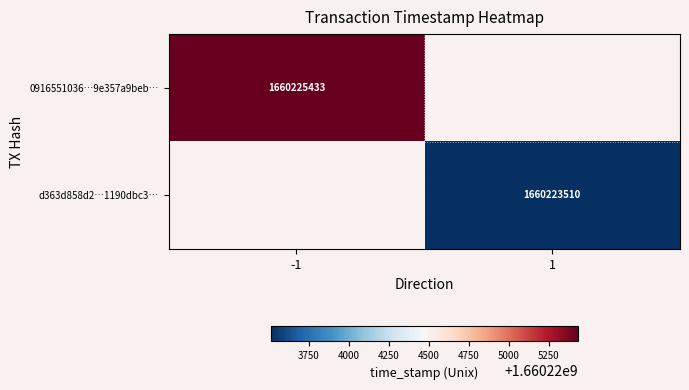

Is the value of 0916551036…9e357a9beb… at -1 greater than the value of d363d858d2…1190dbc3… at 1?

Yes